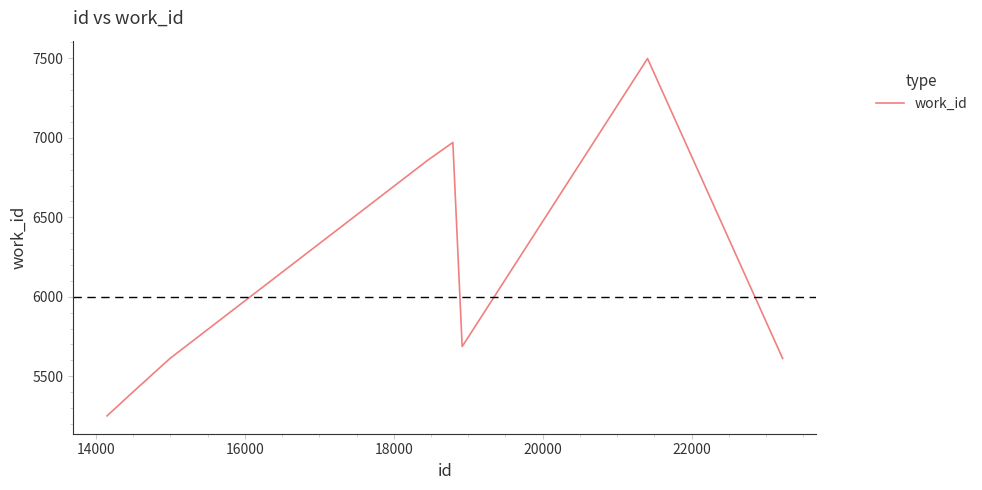

What is the smallest value displayed?

5251